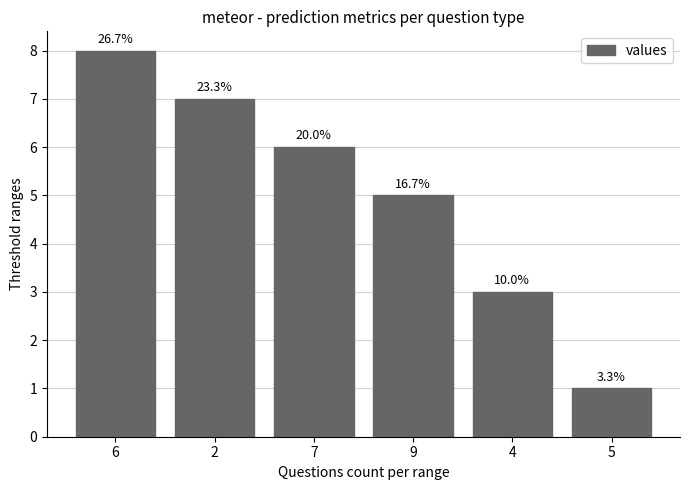

Reading left to right, extract all data points from this chart.

6=8	2=7	7=6	9=5	4=3	5=1